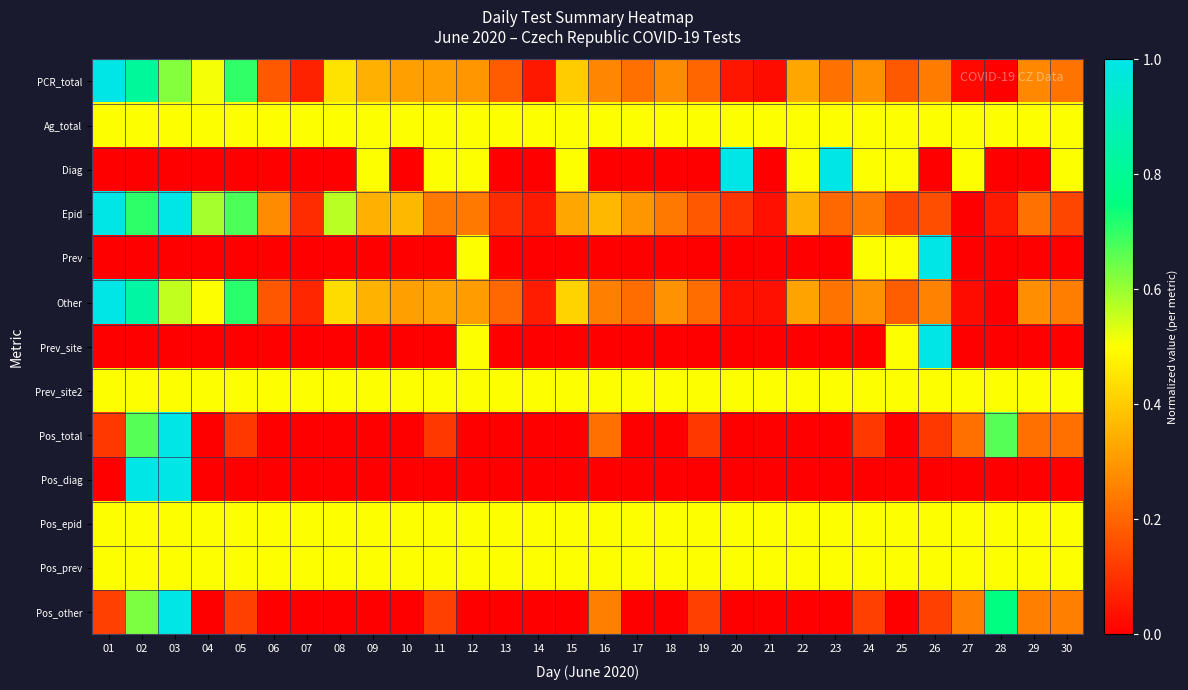

What is the difference between the highest and lowest values at 06?

0.5